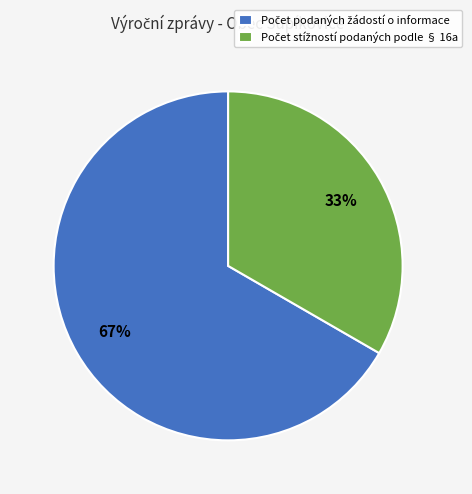

To the nearest percent, what is the average slice percentage?

50%